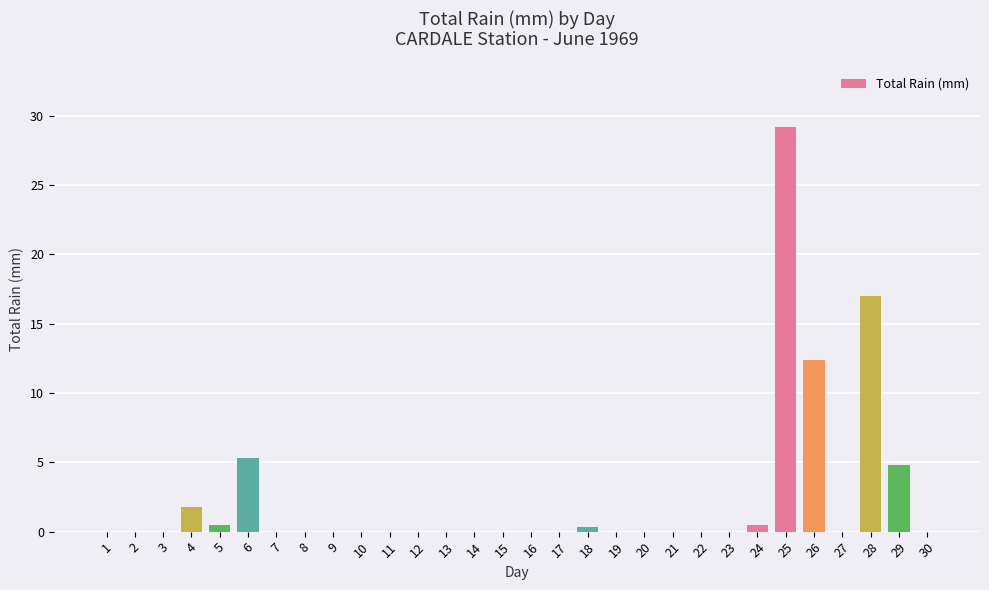

What is the sum of all values?

71.8